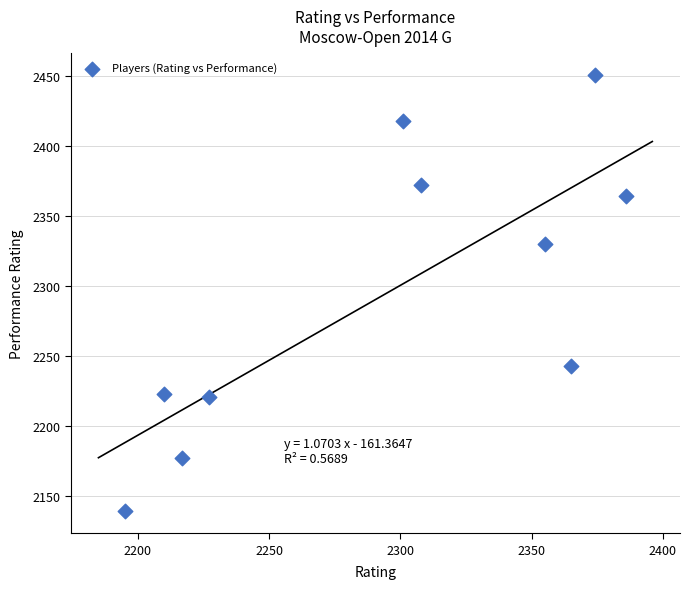

What Y value in the scatter plot is closest to 2295?

2330